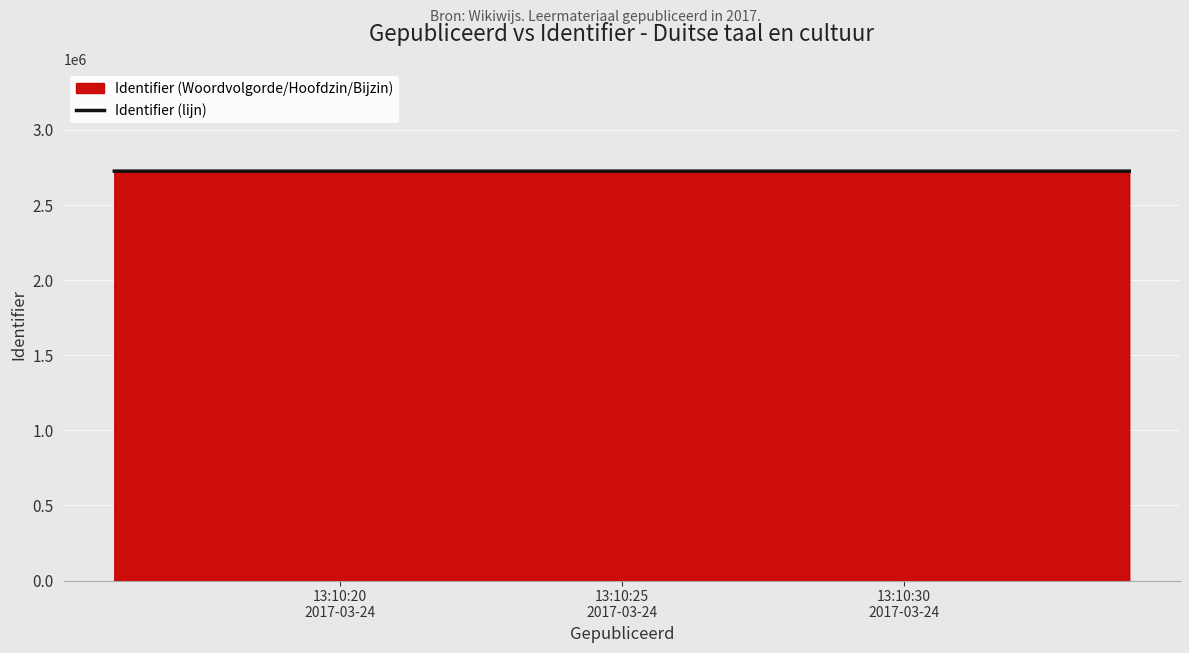

What is the value of the 1st point from the left?

2725631